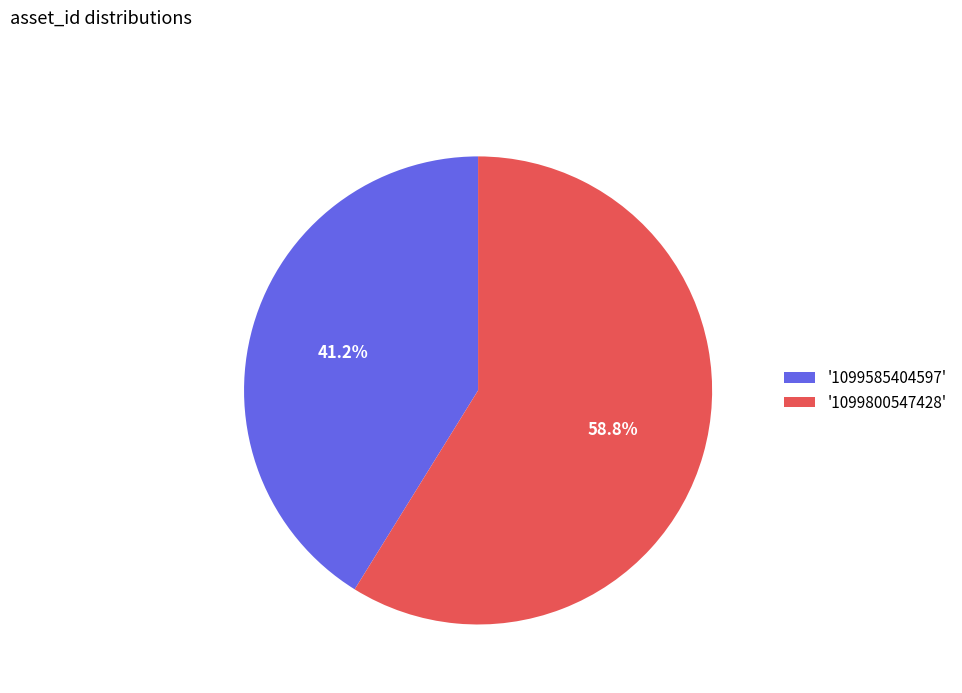

What is the total percentage of '1099800547428' and '1099585404597'?

100.0%